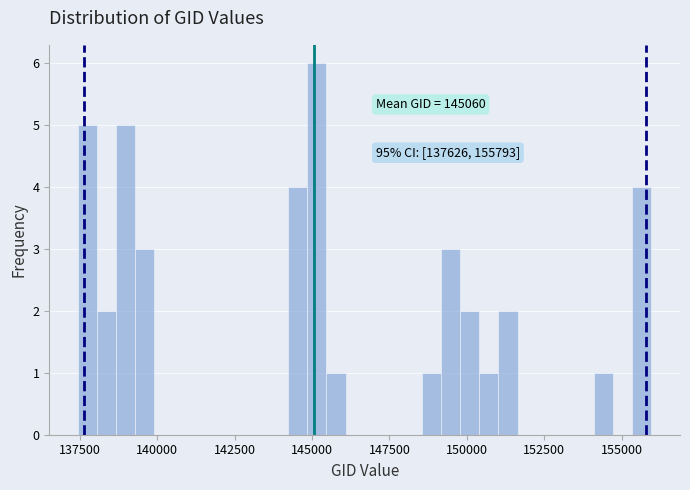

Read against the x-axis, roughly where is the centre of the tallest bar?

145000